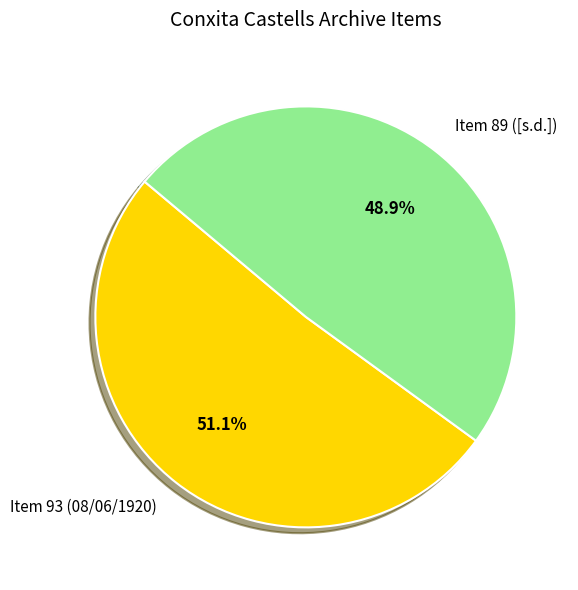

What percentage is the Item 89 ([s.d.]) slice, to the nearest percent?

49%